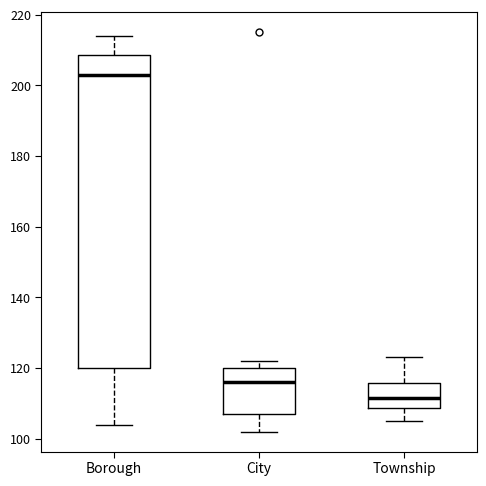

Where does the median line of the box for City sit on the y-axis? The values are not printed on the chart, so give them approximately, as read against the axis.

116